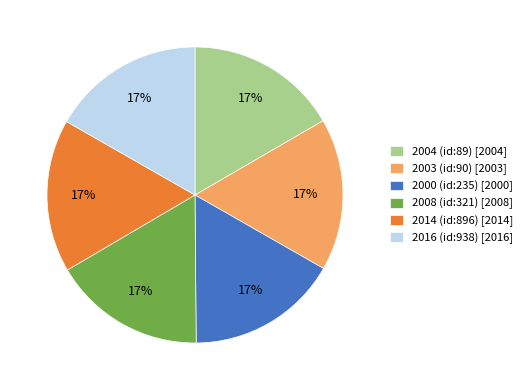

Is it true that 2014 (id:896) is 29% of the pie?

False